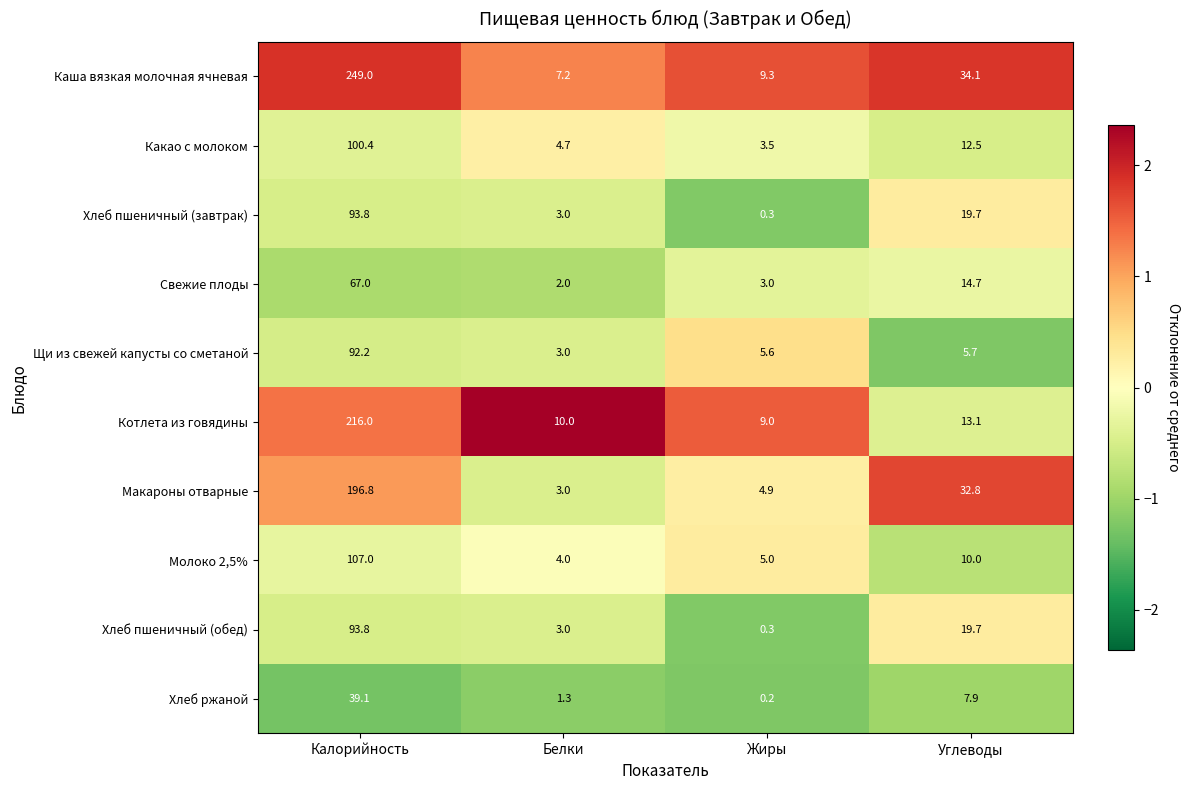

Which category has the highest value across all series?

Калорийность